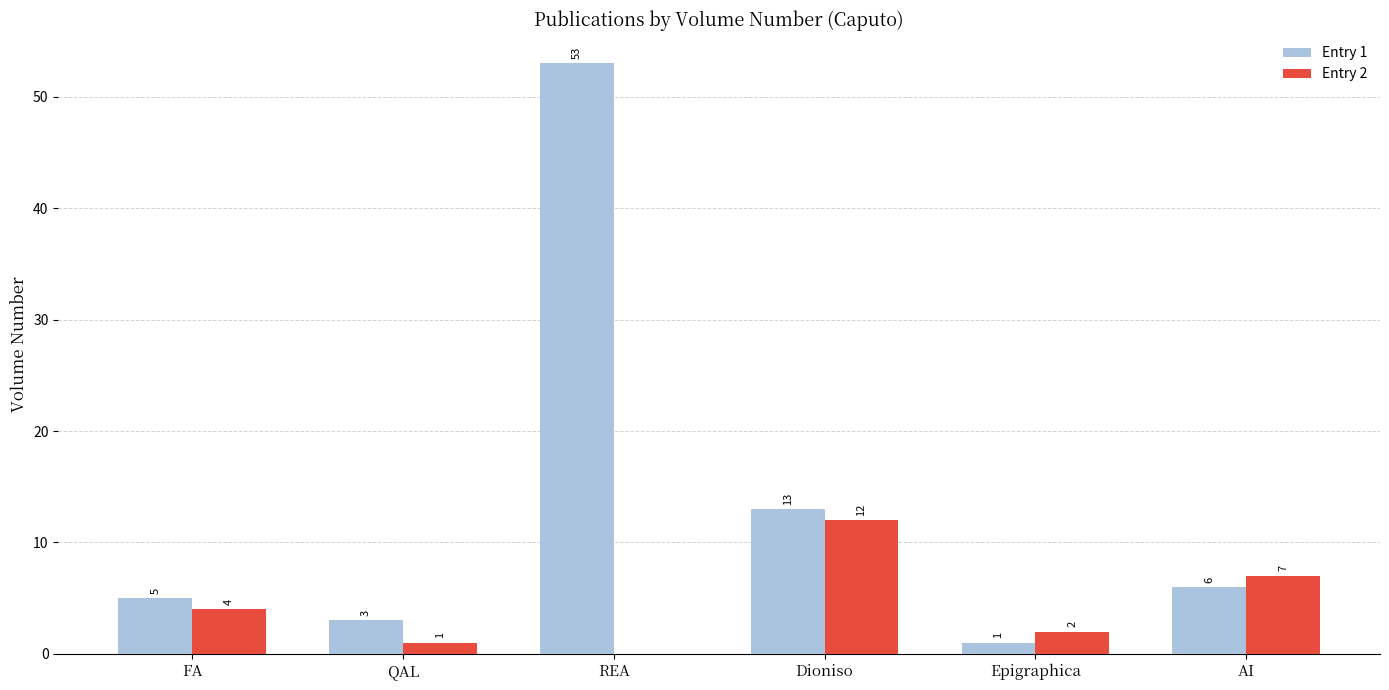

Between Dioniso and AI, which series saw the biggest shift?

Entry 1